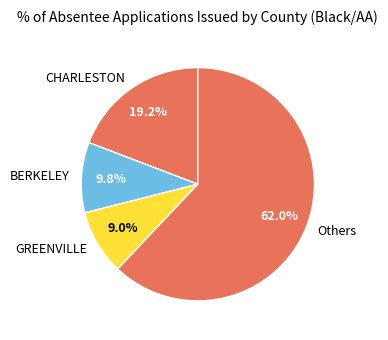

Rank the categories by value from lowest to highest.

GREENVILLE, BERKELEY, CHARLESTON, Others